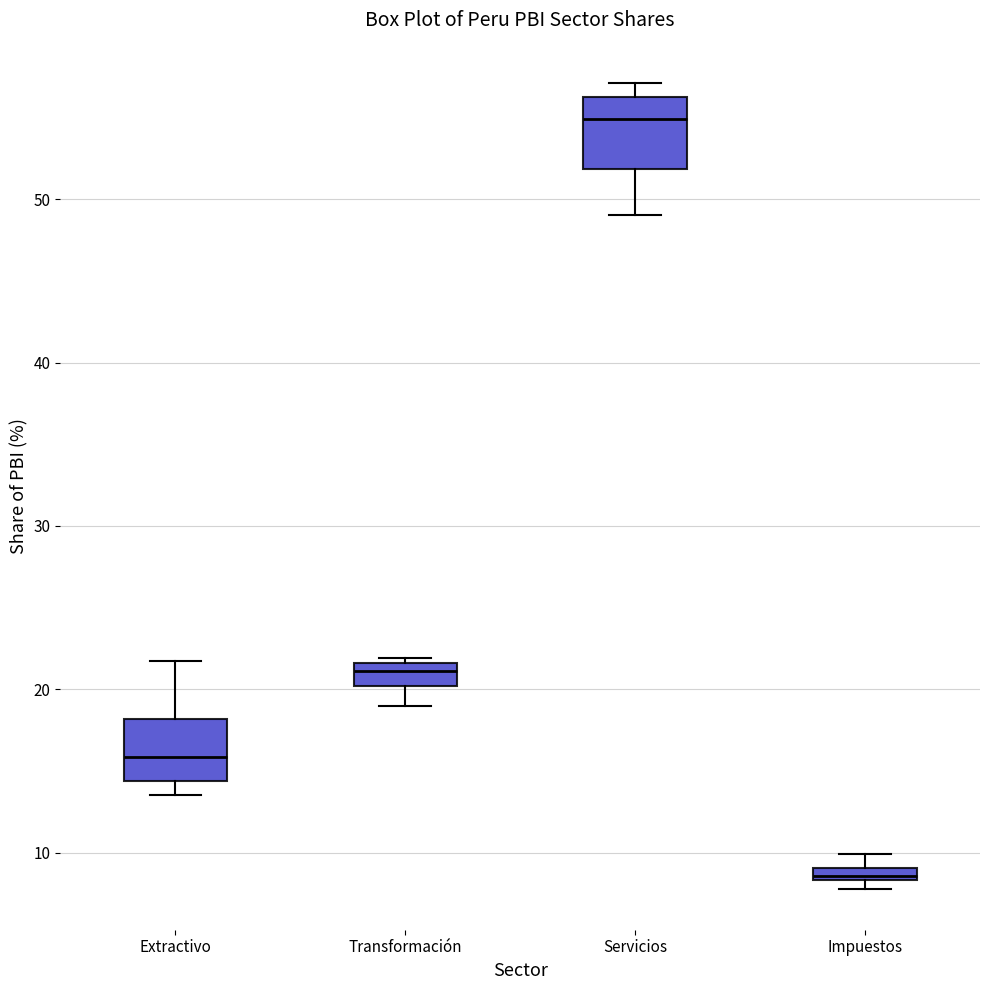

Which box has the highest median line?

Servicios